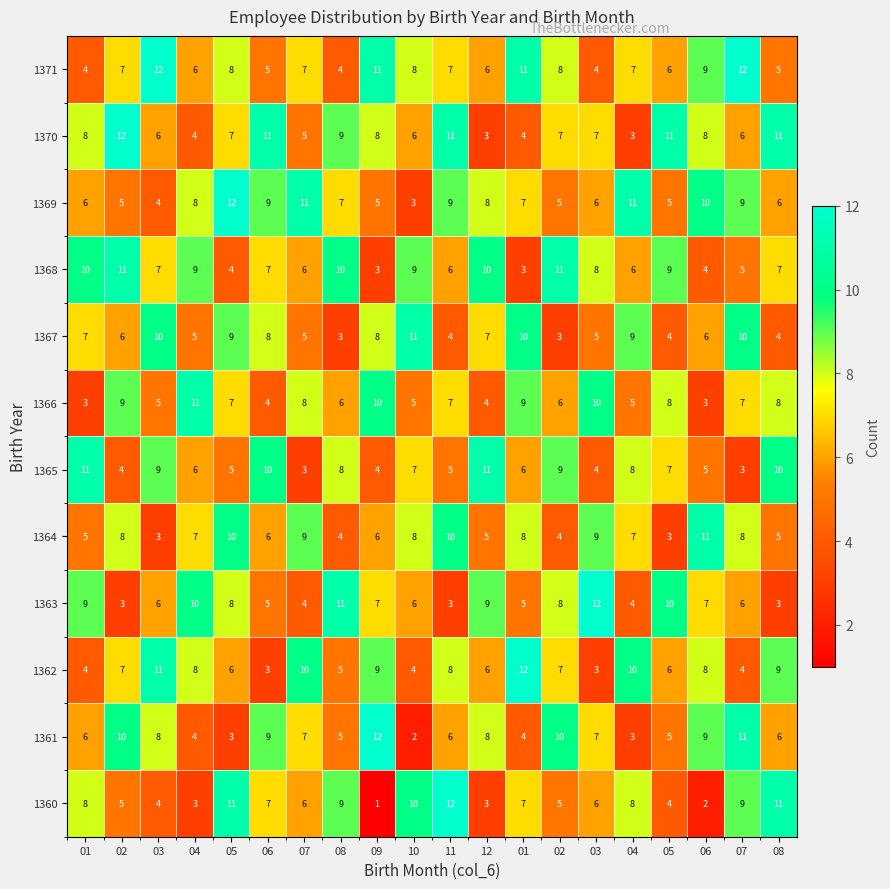

How many data points does each series have?

20